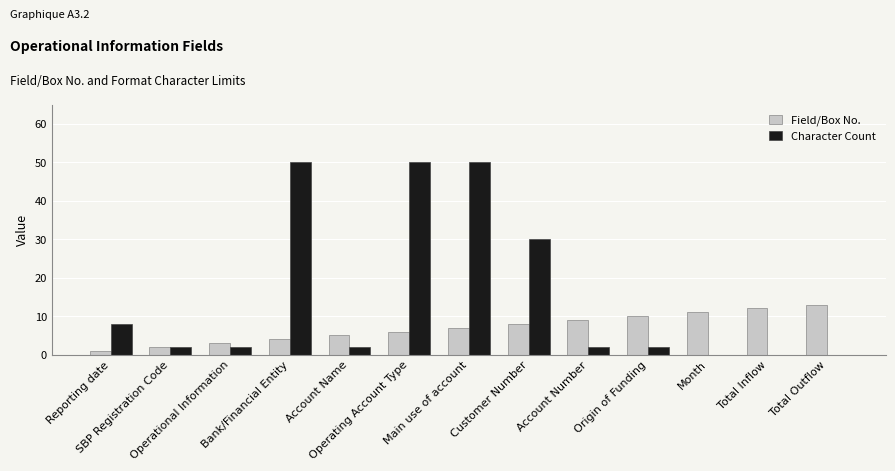

Is the value of Character Count at Total Inflow greater than the value of Field/Box No. at Total Outflow?

No